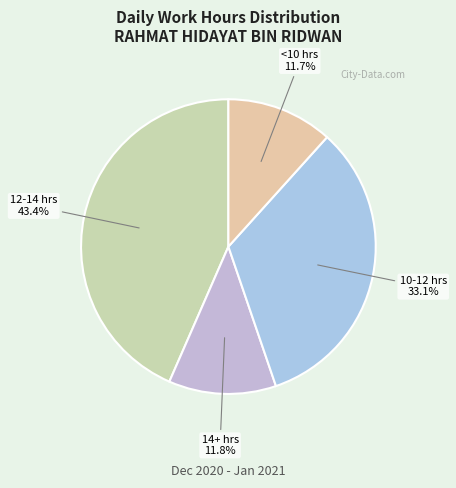

What is the total percentage of 12-14 hrs and 14+ hrs?

55.2%